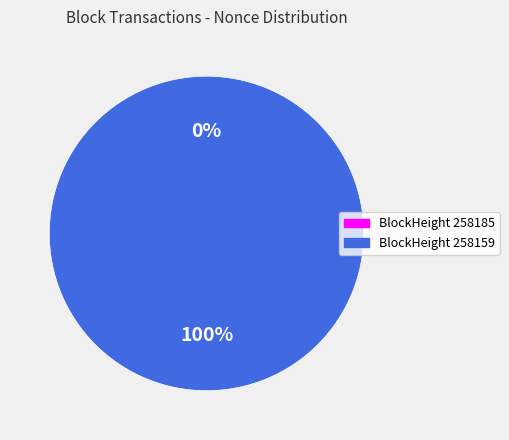

How many slices are in this pie chart?

2